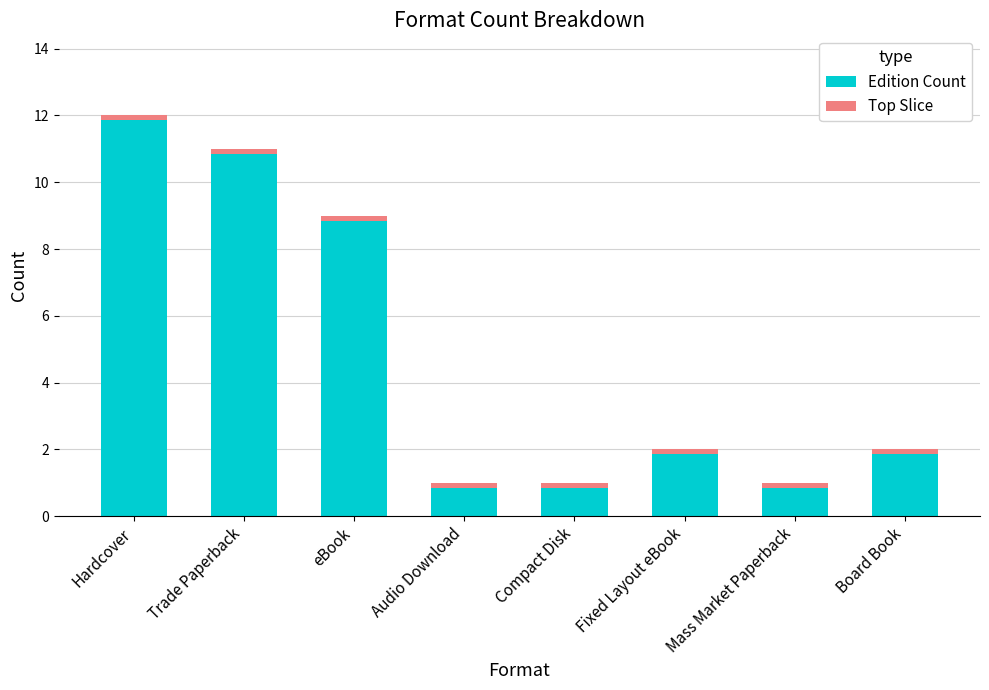

What is the difference between the maximum and second lowest values in the Edition Count series?

11.0